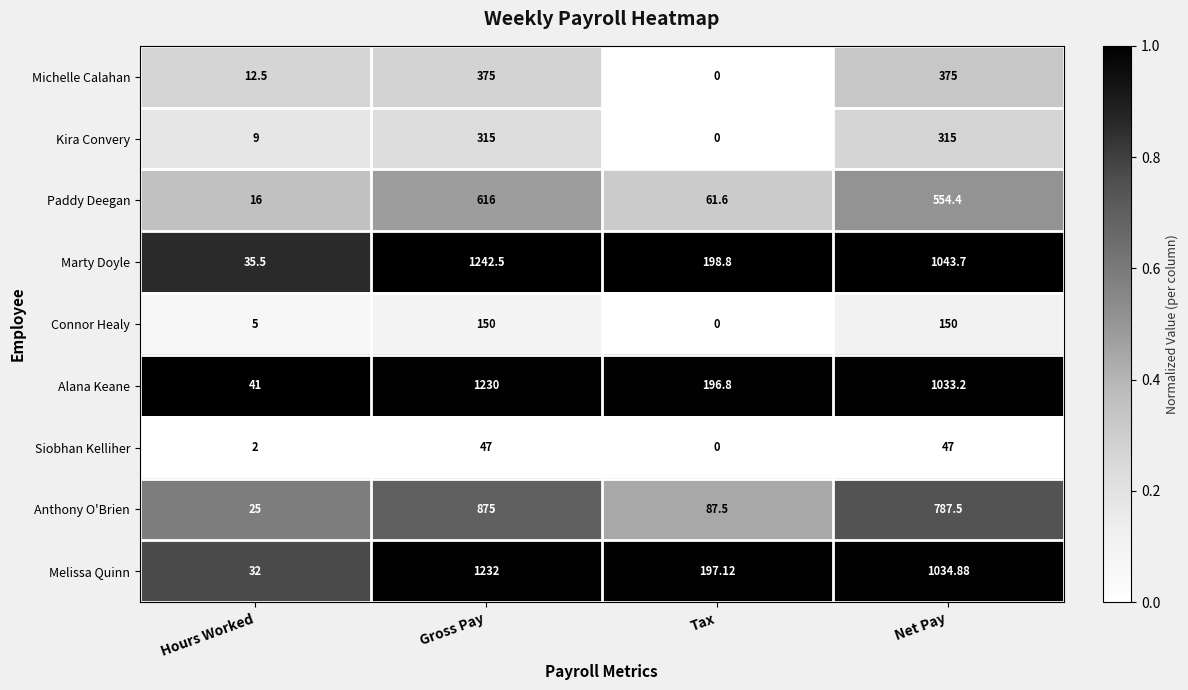

Rank the series by their maximum value, from highest to lowest.

Marty Doyle, Melissa Quinn, Alana Keane, Anthony O'Brien, Paddy Deegan, Michelle Calahan, Kira Convery, Connor Healy, Siobhan Kelliher